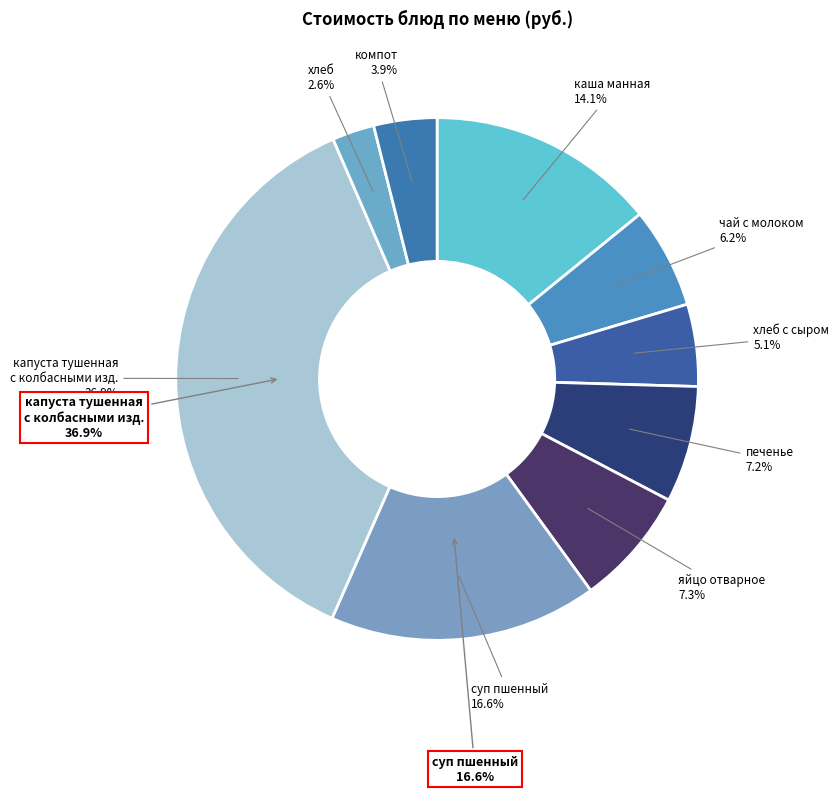

What is the change in value from капуста тушенная с колбасными изделиями to компот?

-49.5